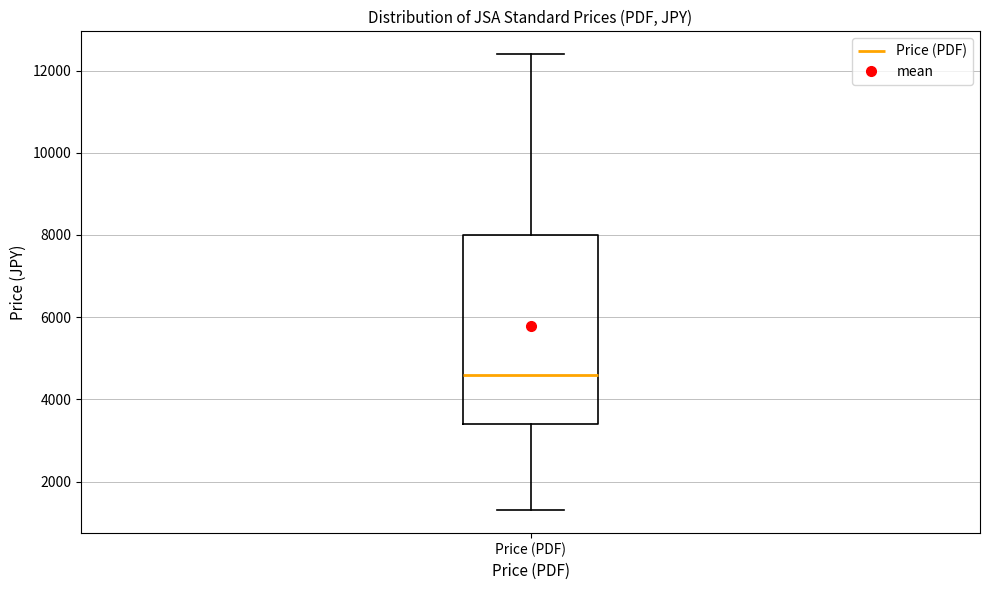

Where is the lower edge of the box for Price (PDF) on the y-axis? The values are not printed on the chart, so give them approximately, as read against the axis.

3400